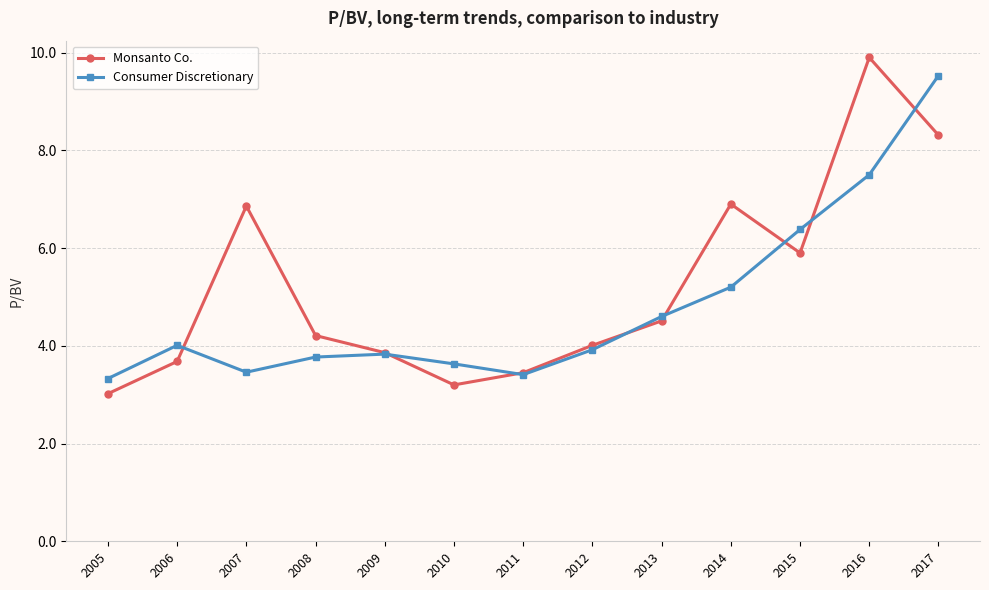

Between 2012 and 2015, which series saw the biggest shift?

Consumer Discretionary